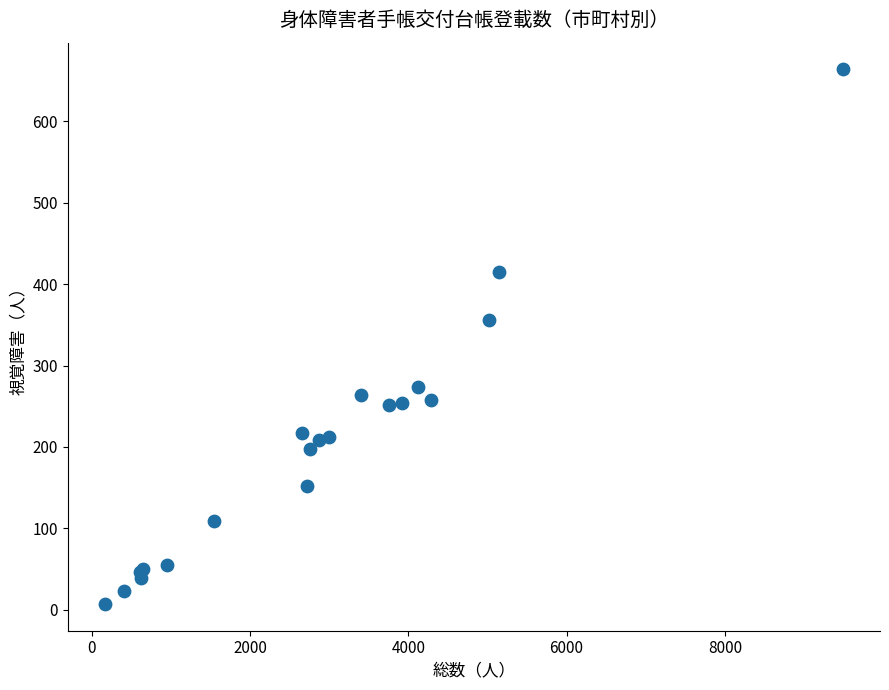

What Y value in the scatter plot is closest to 335?

356